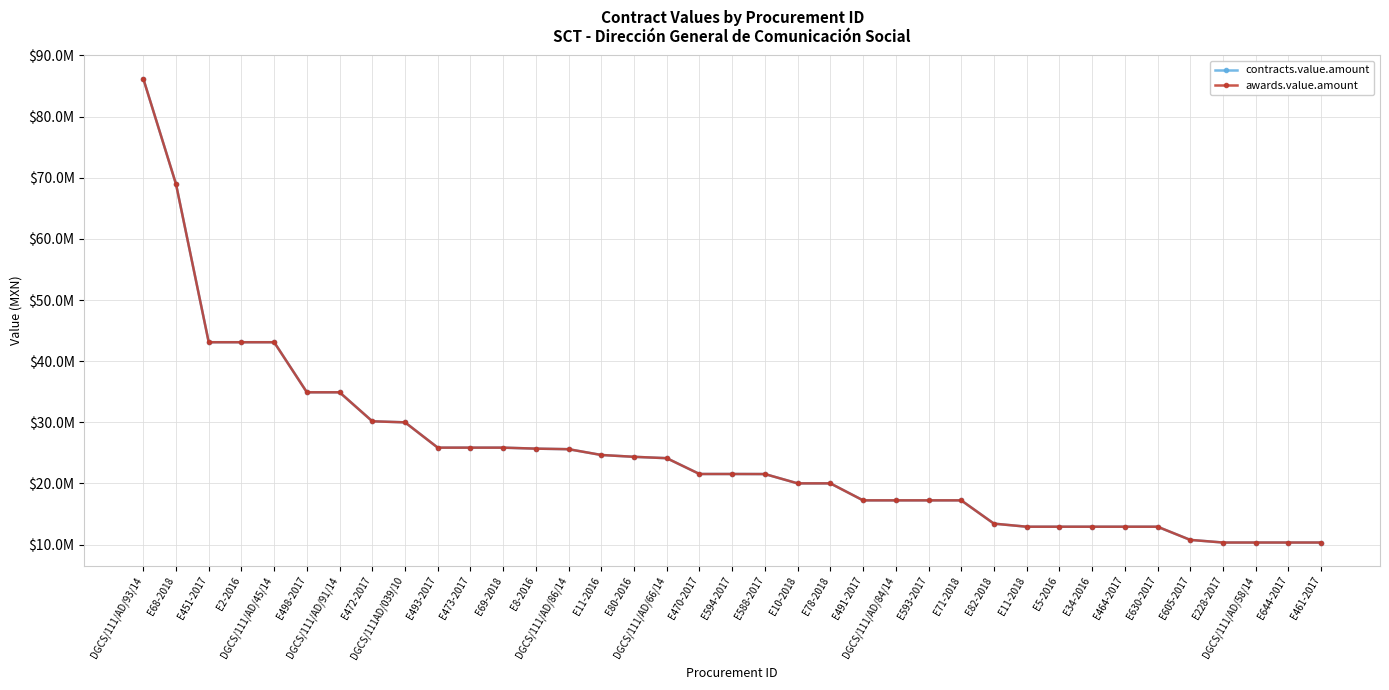

True or false: awards.value.amount has a value of 16831848.2 at DGCS/111/AD/45/14.

False